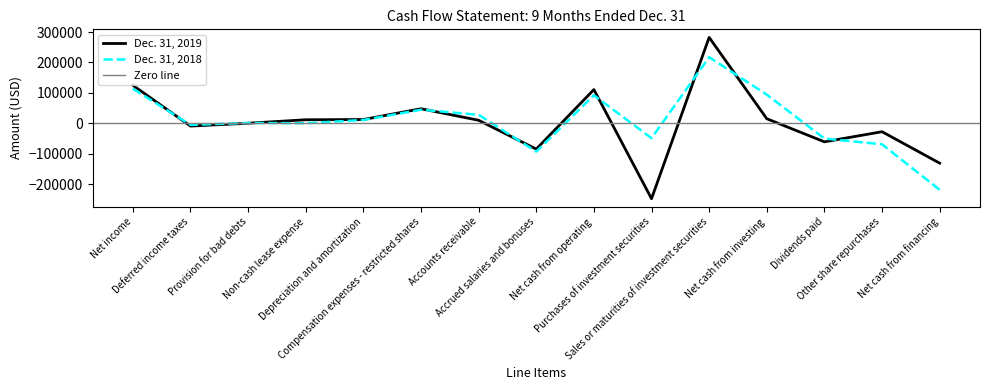

Rank the series by their maximum value, from highest to lowest.

Dec. 31, 2019, Dec. 31, 2018